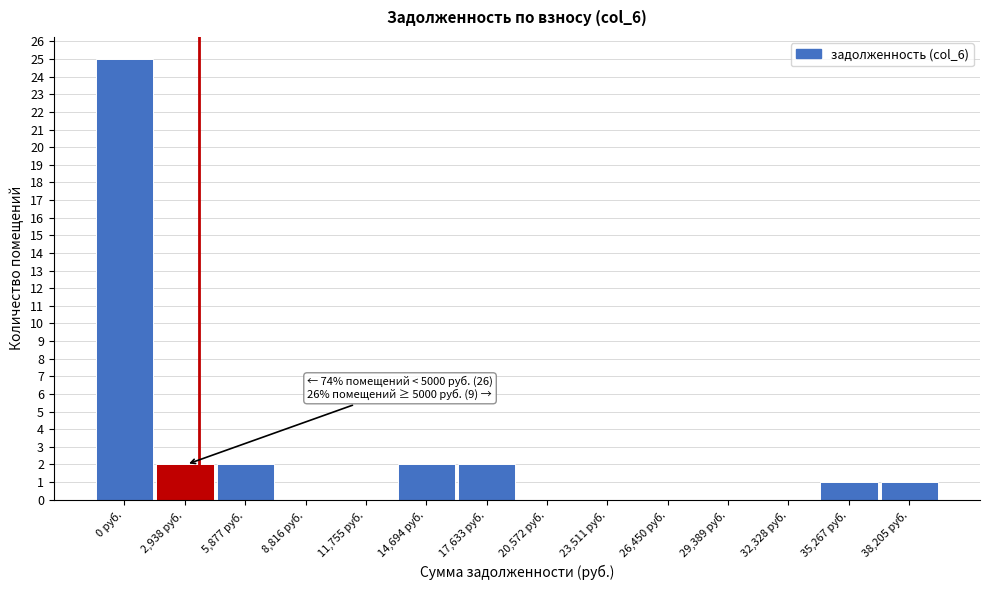

Reading left to right, extract all data points from this chart.

0 руб.=25	2,938 руб.=2	5,877 руб.=2	8,816 руб.=0	11,755 руб.=0	14,694 руб.=2	17,633 руб.=2	20,572 руб.=0	23,511 руб.=0	26,450 руб.=0	29,389 руб.=0	32,328 руб.=0	35,267 руб.=1	38,205 руб.=1